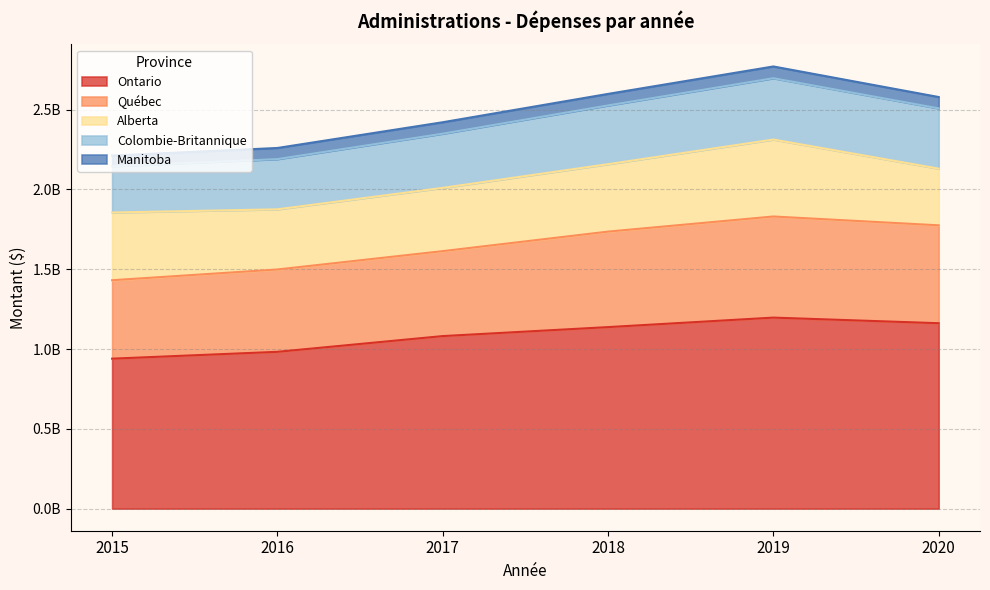

How many lines are shown in the chart?

5